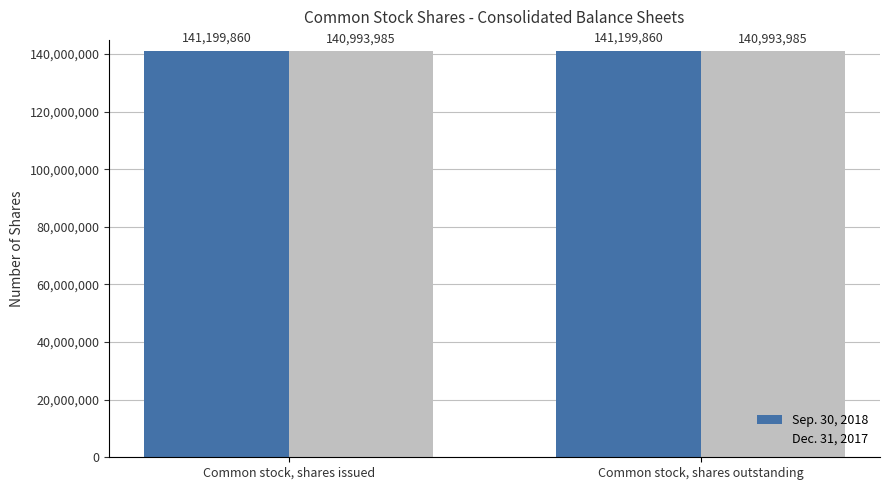

What is the sum of all Sep. 30, 2018 values?

282399720